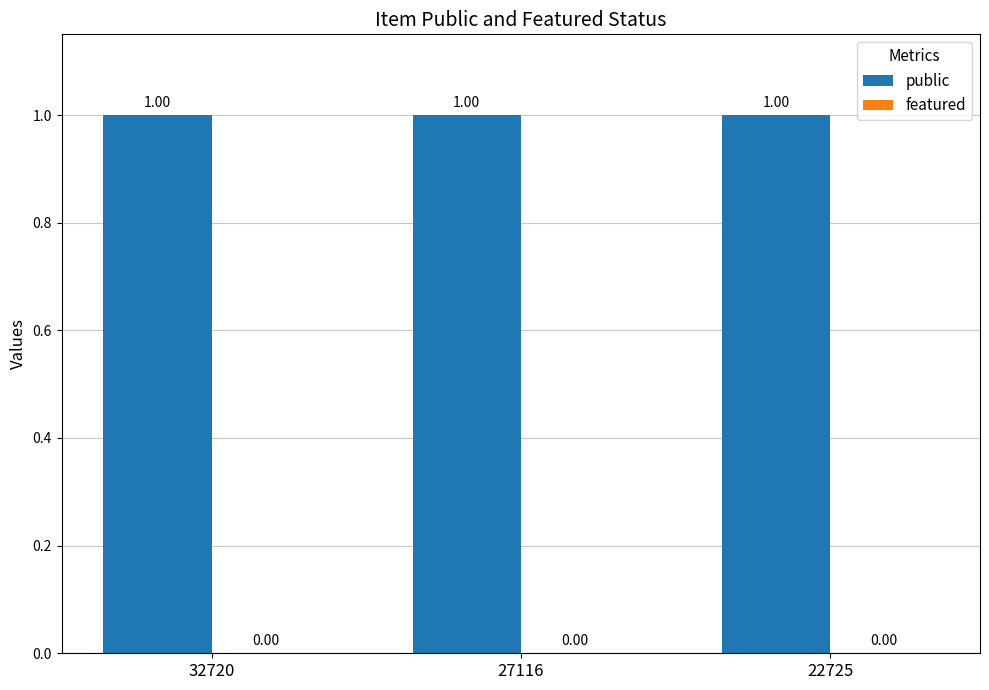

What are all the series names shown in the legend?

public, featured